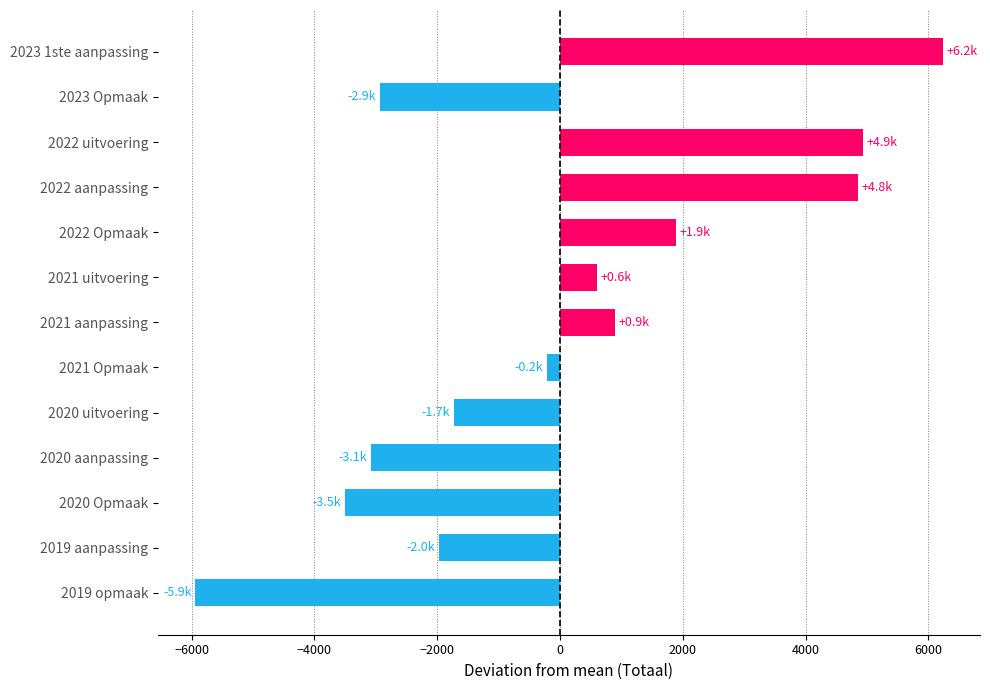

The value at 2022 Opmaak is 764.9. True or false?

False